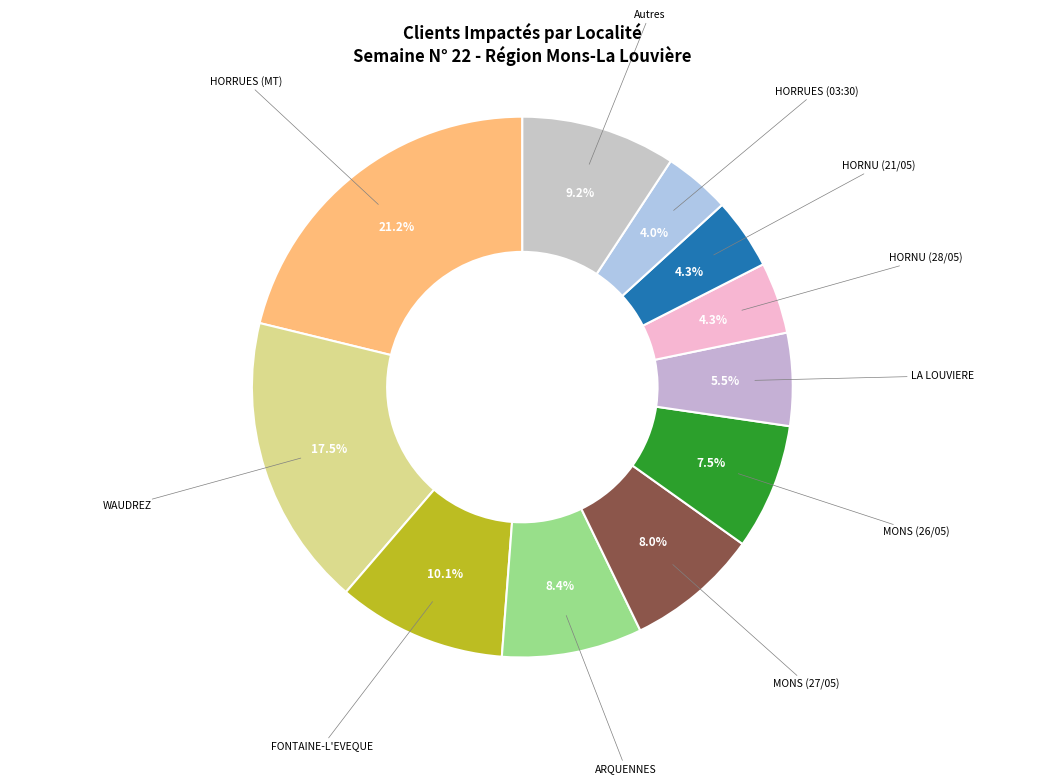

How many segments does this pie chart have?

11